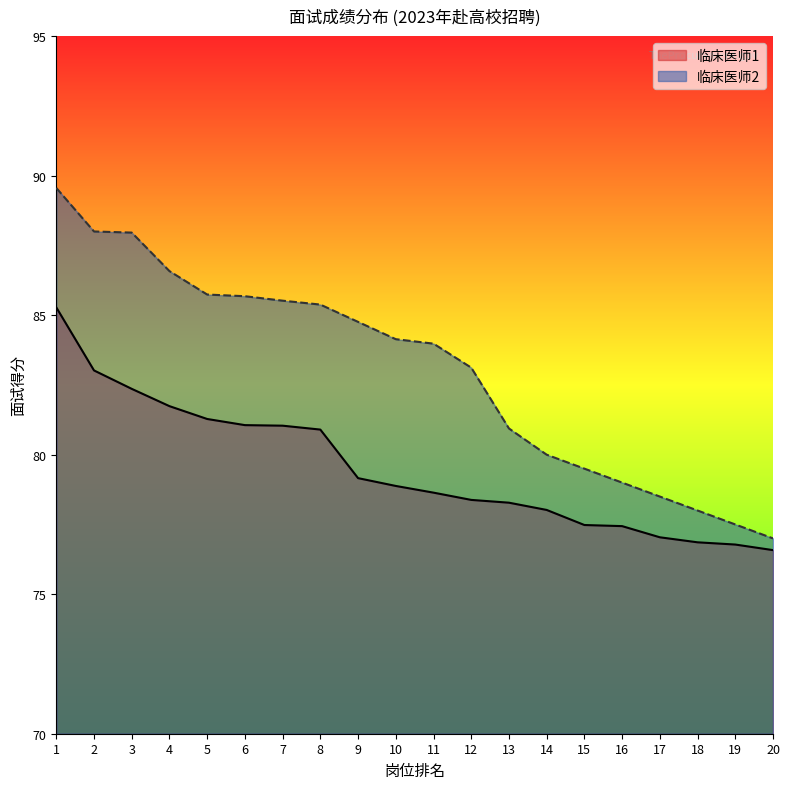

Which series changed the most between 9 and 19?

临床医师2